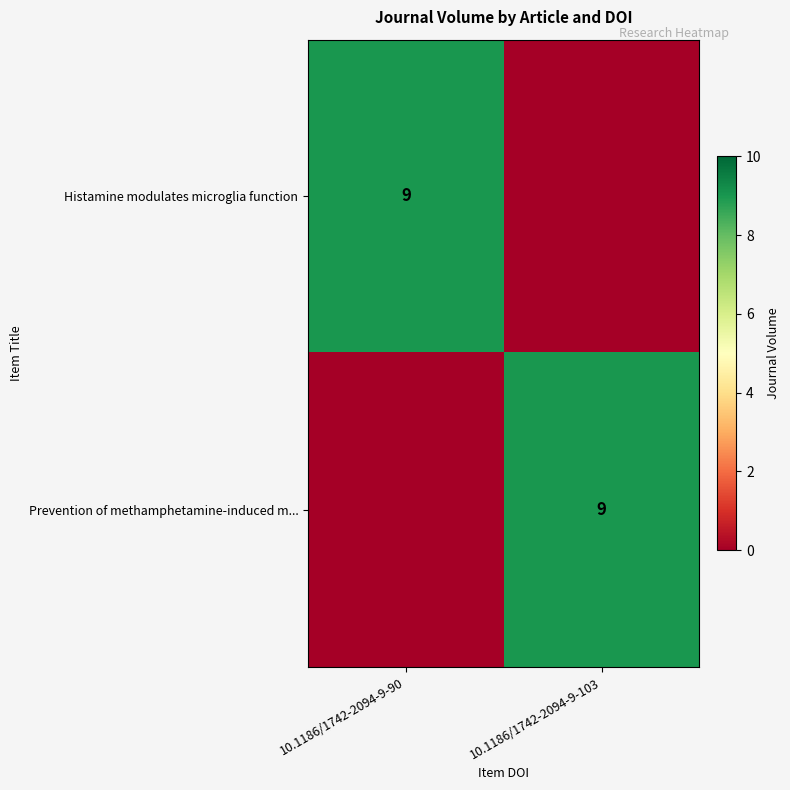

Is it true that Histamine modulates microglia function equals 13 at 10.1186/1742-2094-9-90?

False